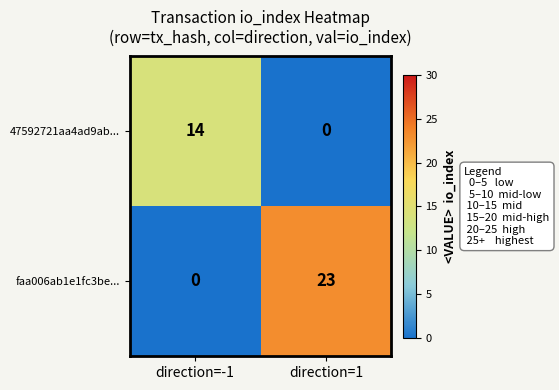

Which category has the highest value across all series?

direction=1